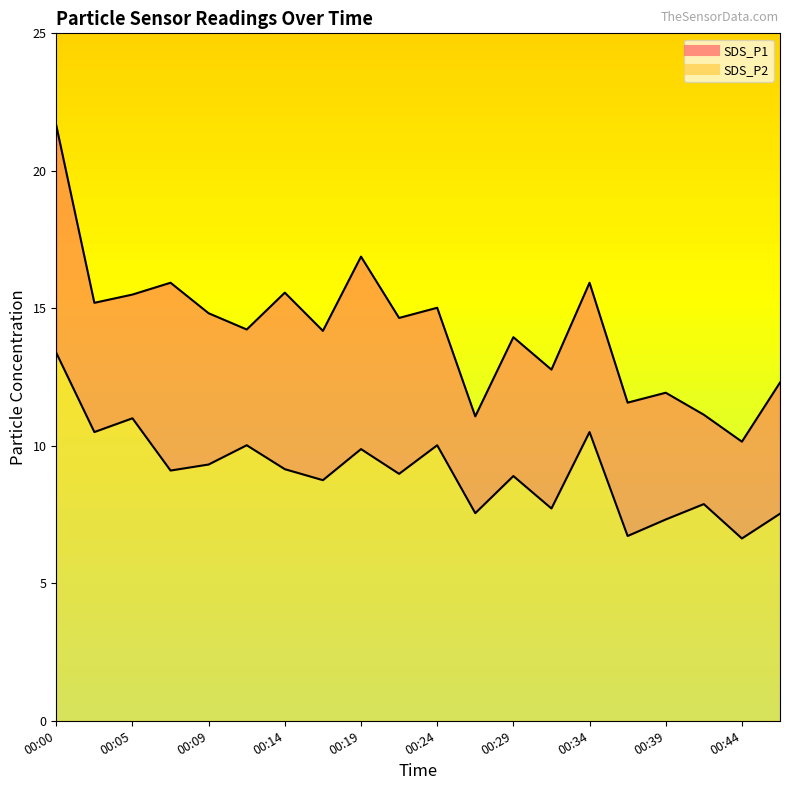

What is the sum of all SDS_P1 values?

284.4